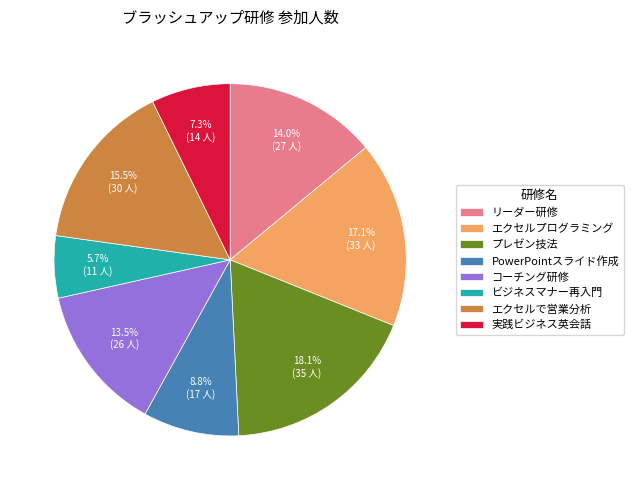

To the nearest percent, what percentage of the pie is プレゼン技法?

18%